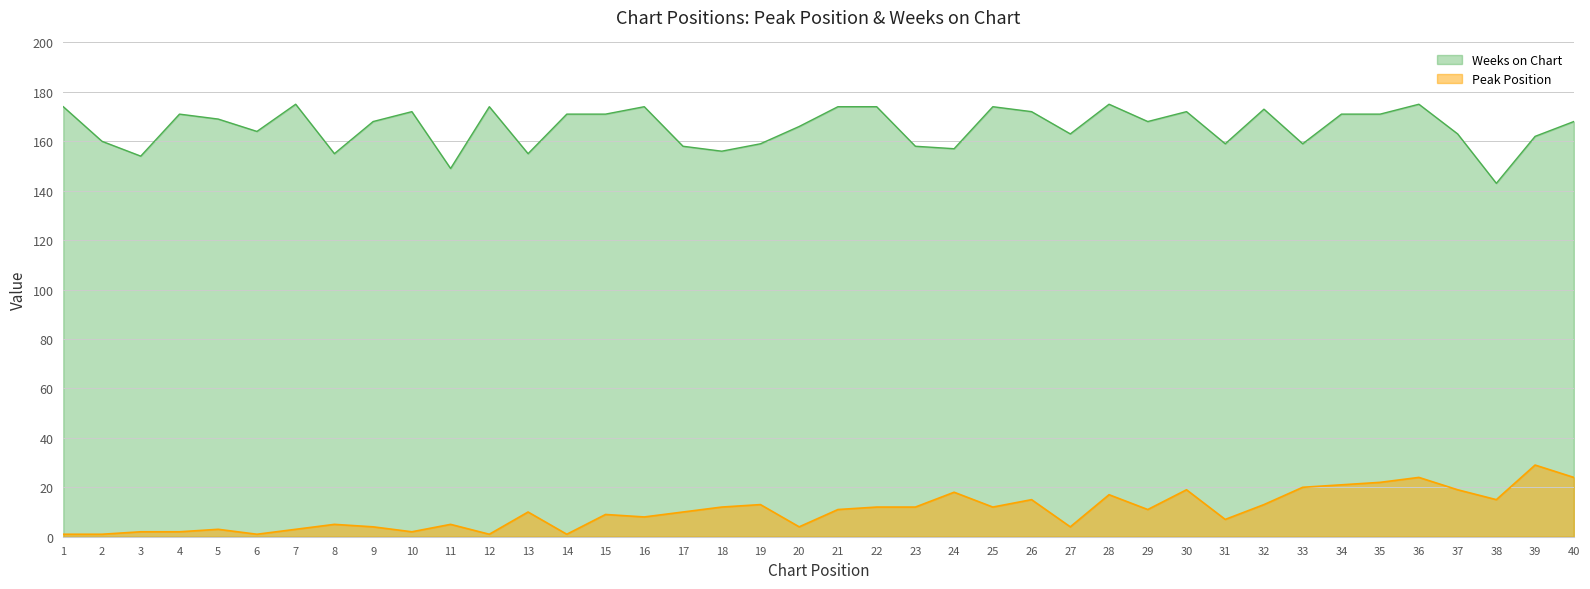

List the labels in order of Weeks on Chart value, smallest first.

38, 11, 3, 8, 13, 18, 24, 17, 23, 19, 31, 33, 2, 39, 27, 37, 6, 20, 9, 29, 40, 5, 4, 14, 15, 34, 35, 10, 26, 30, 32, 1, 12, 16, 21, 22, 25, 7, 28, 36